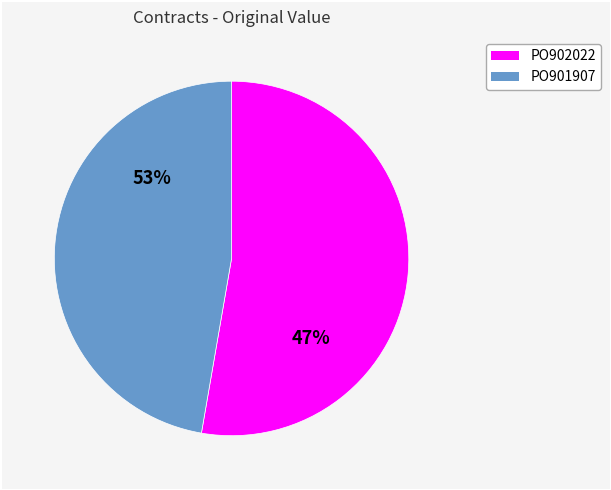

What is the smallest slice in the pie chart?

PO901907